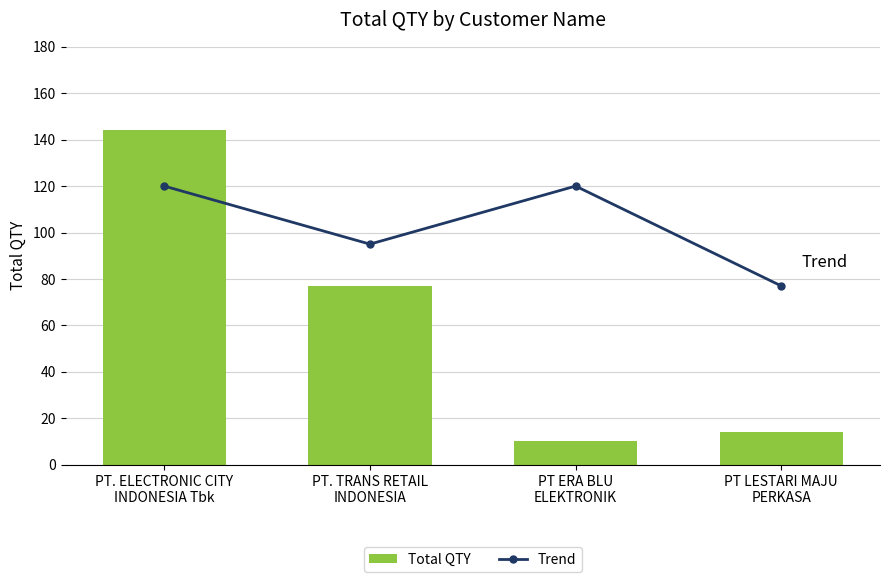

What is the label of the 1st bar from the left?

PT. ELECTRONIC CITY
INDONESIA Tbk